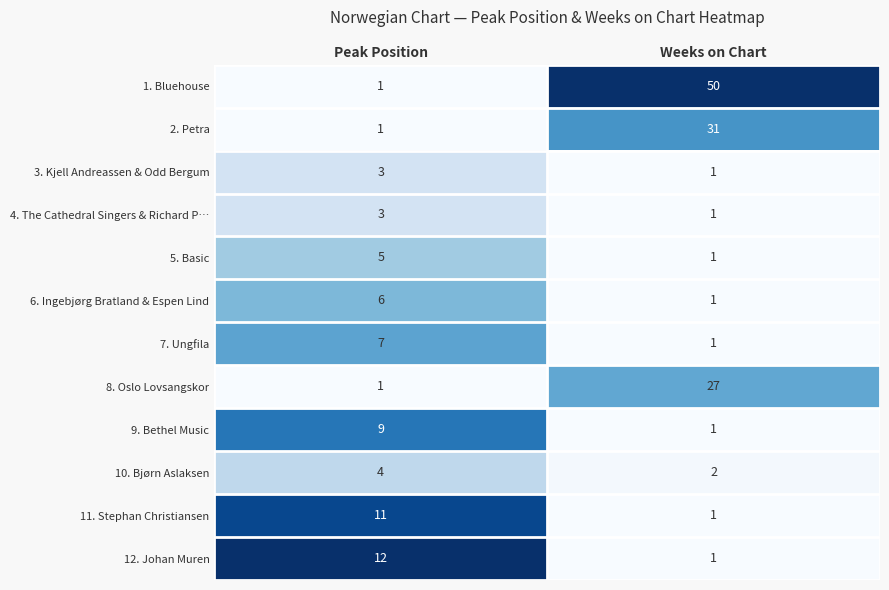

Which category has the lowest value in the 5. Basic series?

Weeks on Chart